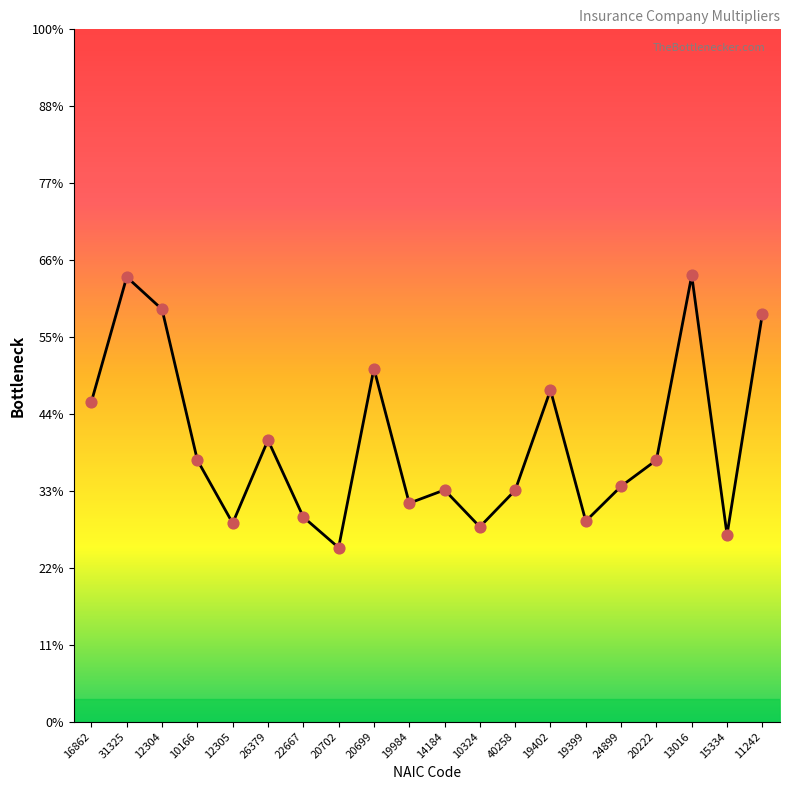

What is the ratio of the value at 10166 to the value at 10324?

1.3